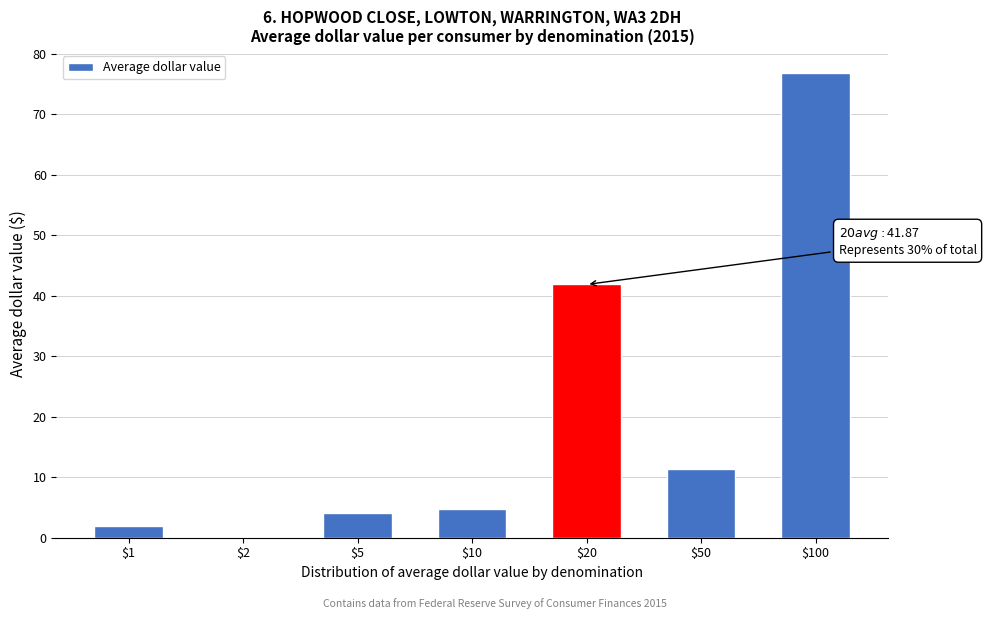

At which category does the chart reach its peak across all series?

$100